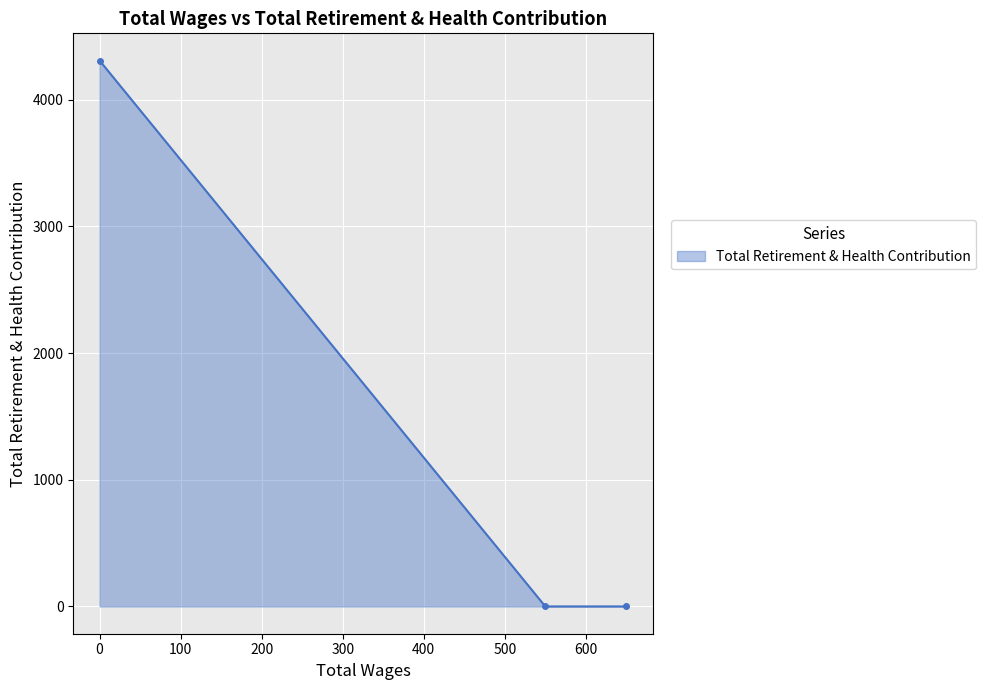

What is the sum of all values?

4308